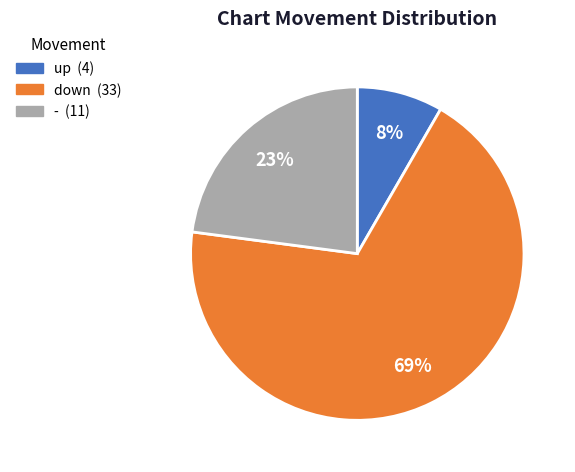

True or false: - accounts for 9% of the total.

False